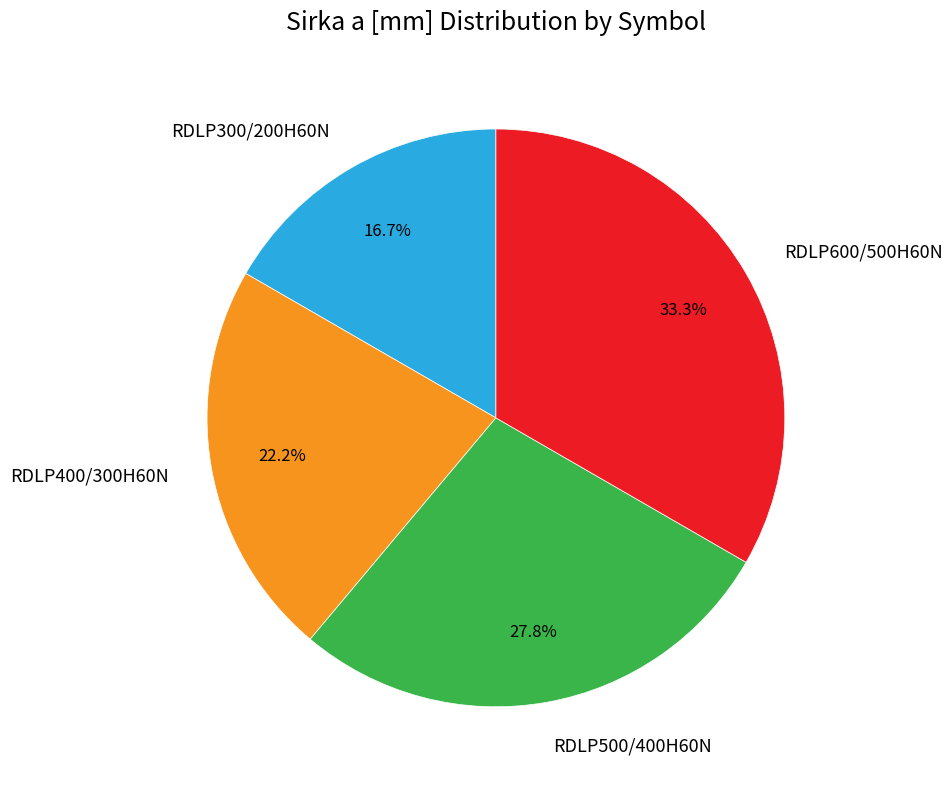

How many slices are in this pie chart?

4